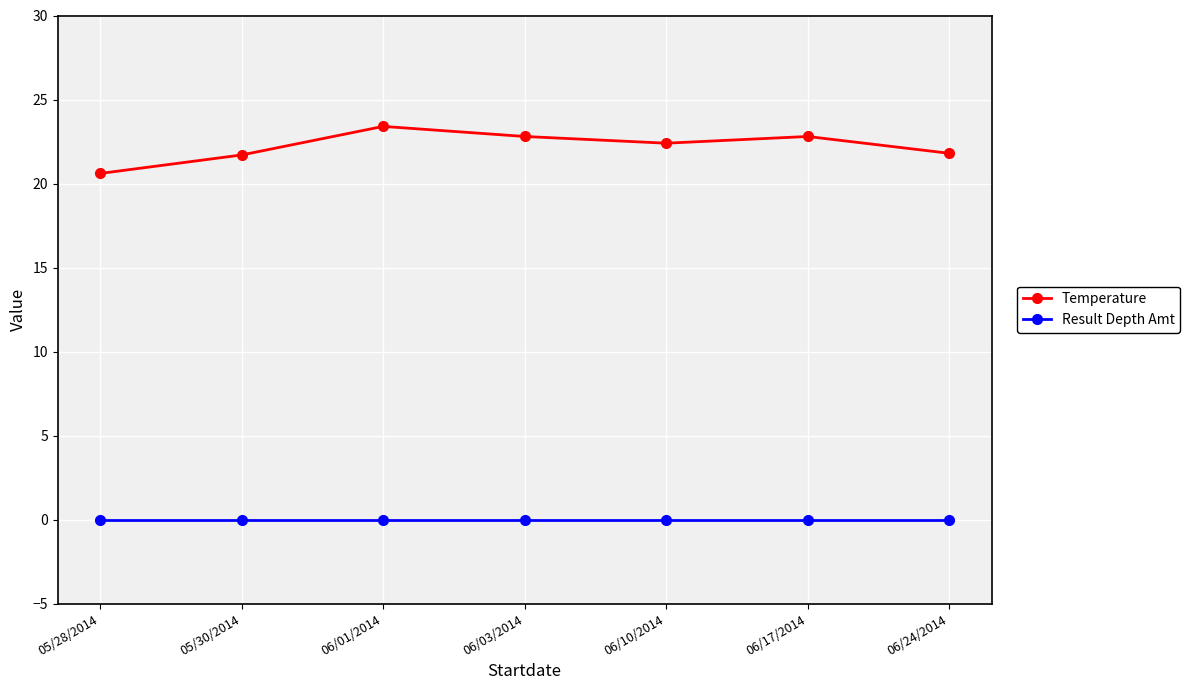

Does the chart have visible grid lines?

Yes